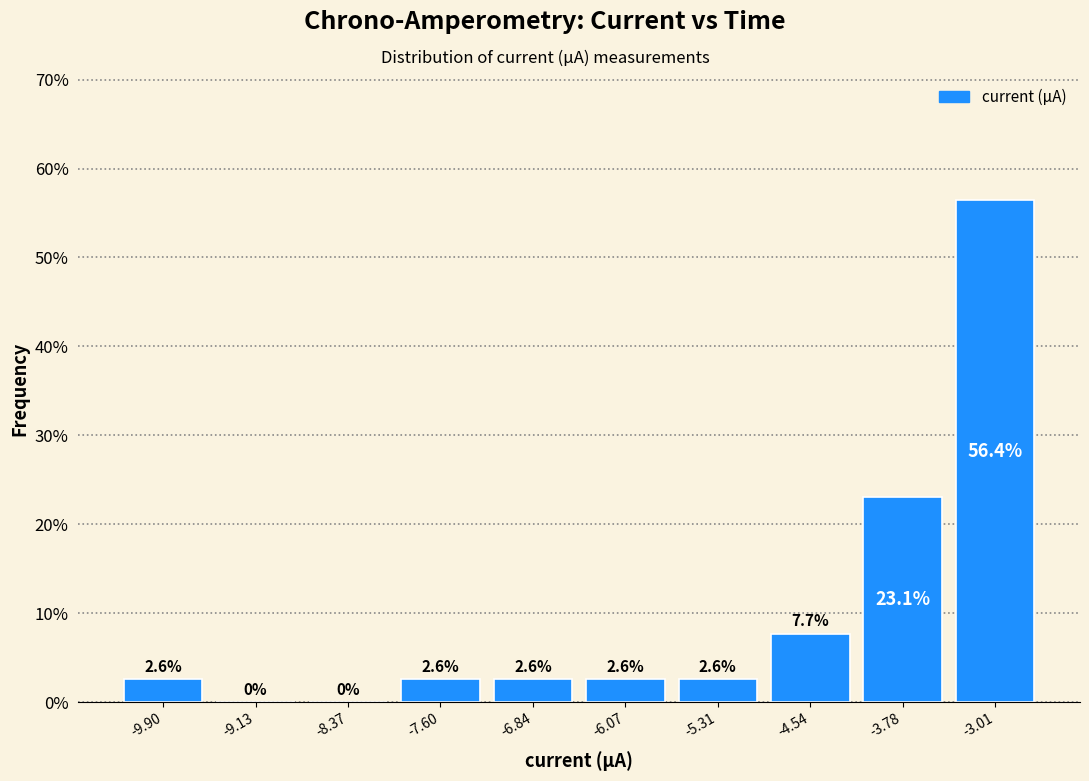

Reading left to right, transcribe this chart: for each bar, give the range it covers on the x-axis and its height. The bar edges are not printed on the chart, so give them approximately, as read against the axis.

-10.3 to -9.5: 2.6
-9.5 to -8.8: 0.0
-8.8 to -8.0: 0.0
-8.0 to -7.2: 2.6
-7.2 to -6.5: 2.6
-6.5 to -5.7: 2.6
-5.7 to -4.9: 2.6
-4.9 to -4.2: 7.7
-4.2 to -3.4: 23.1
-3.4 to -2.6: 56.4